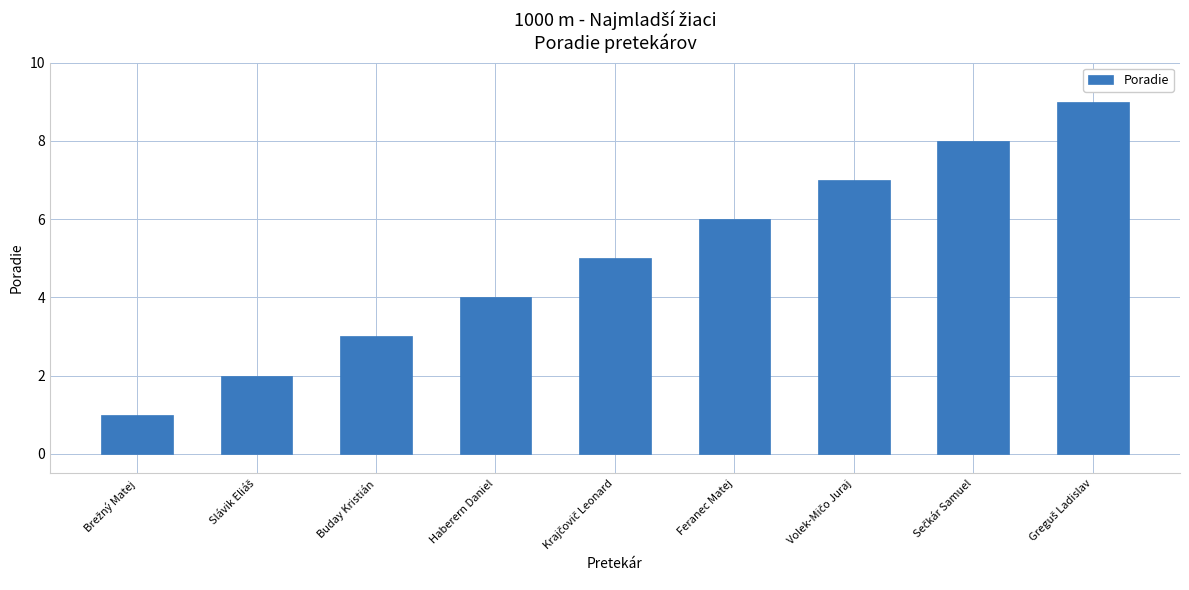

The value at Buday Kristián is 1. True or false?

False